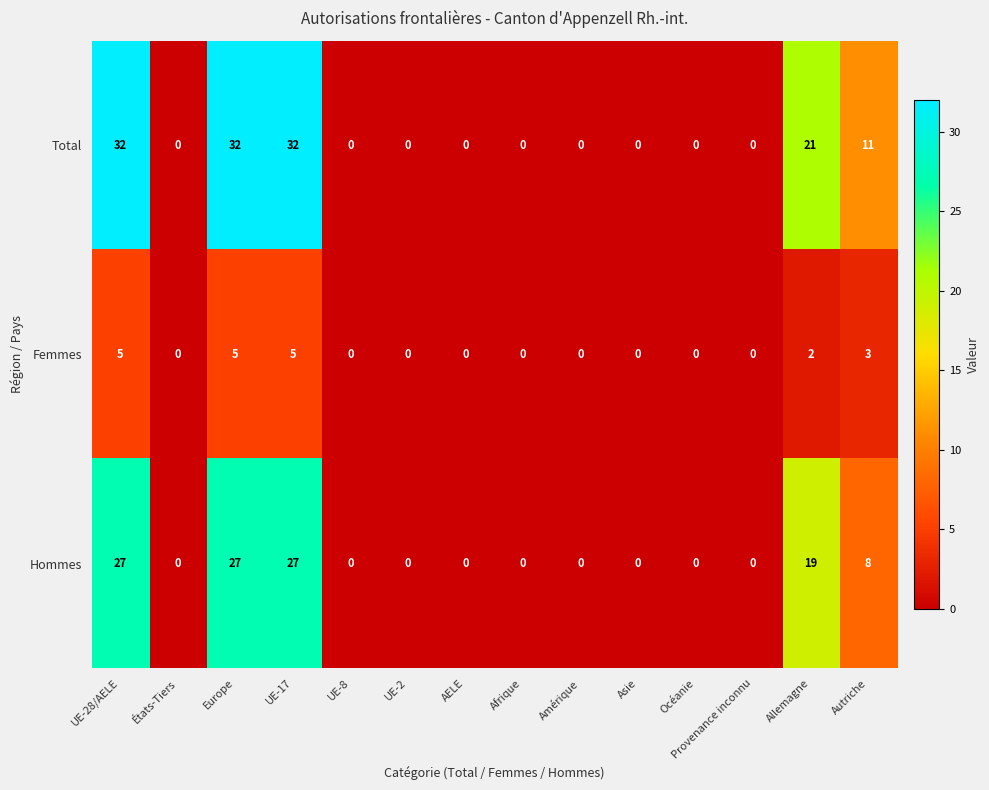

What is the difference between the maximum and minimum values in the Femmes series?

5